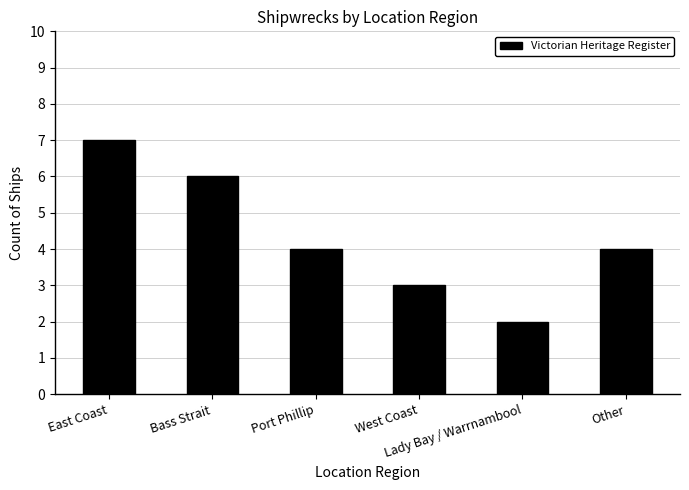

Is it true that the value at Other is 2?

False